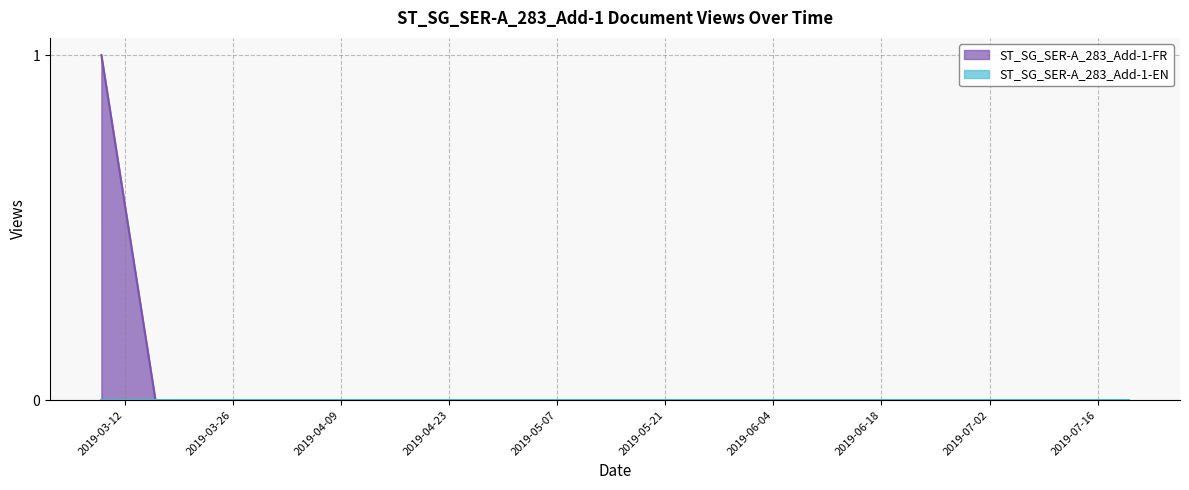

Which has a higher value, 2019-03-16 or 2019-06-22?

2019-03-16